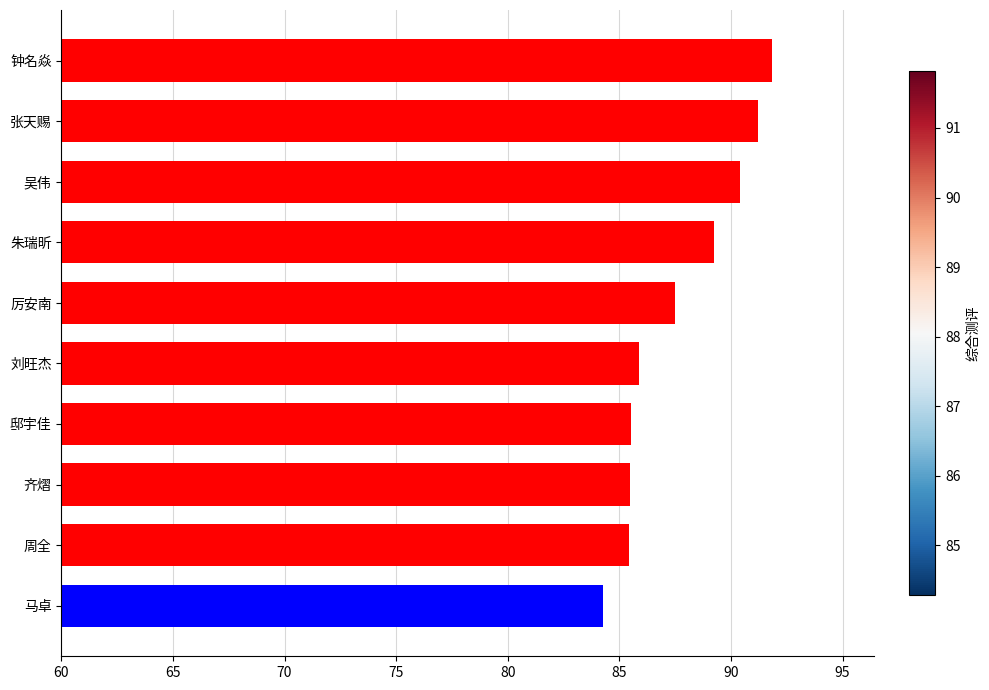

Approximately how many times larger is the value at 厉安南 compared to 张天赐?

1.0